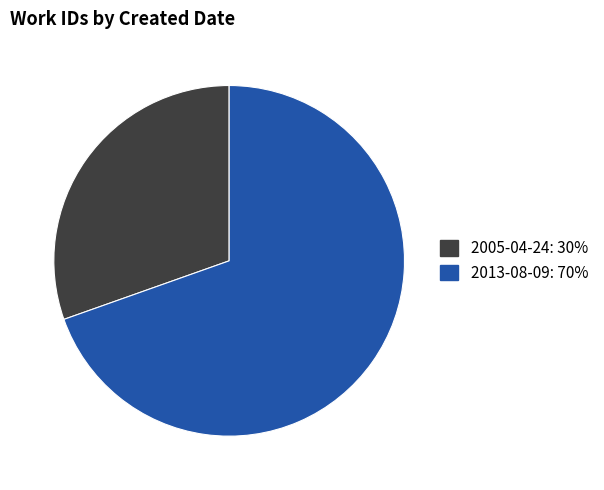

Which slice represents more than half of the pie?

2013-08-09